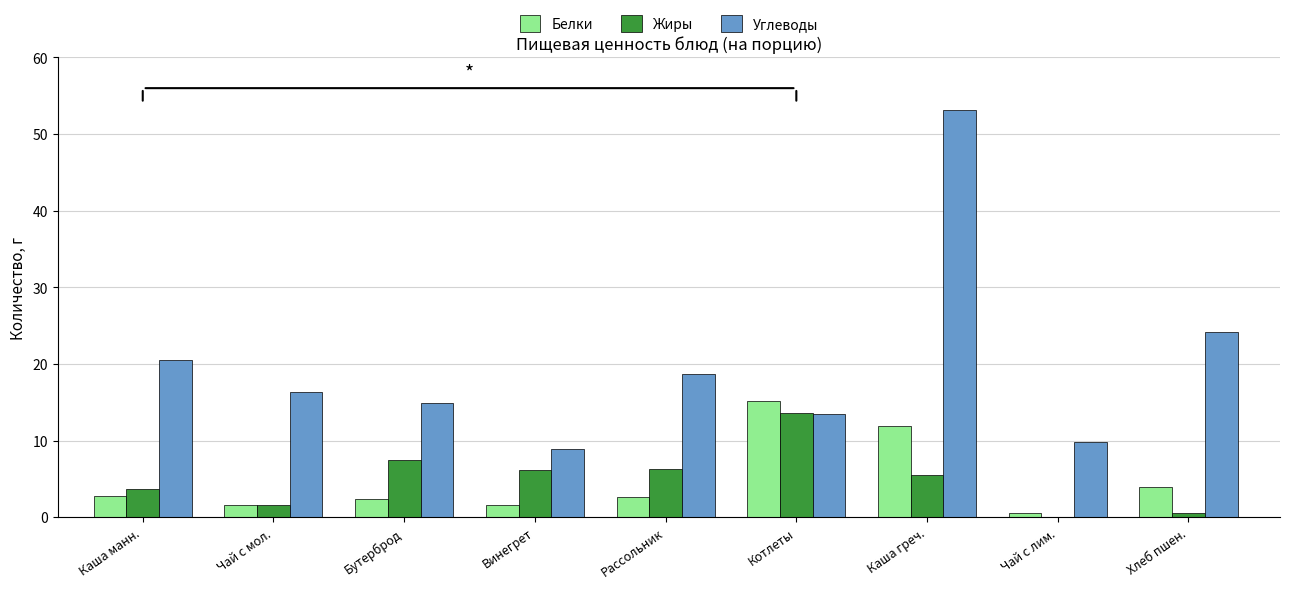

How many series are shown in this chart?

3